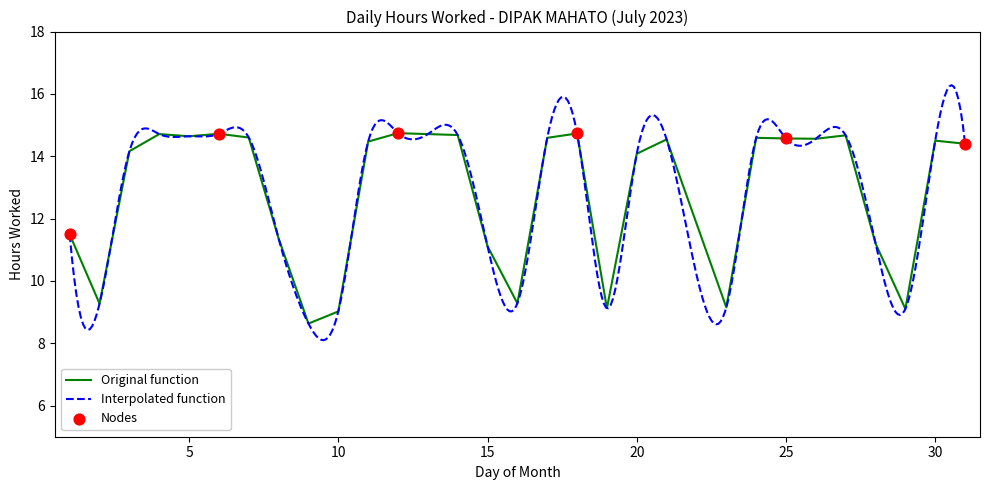

Which has a higher value, 4 or 30?

4